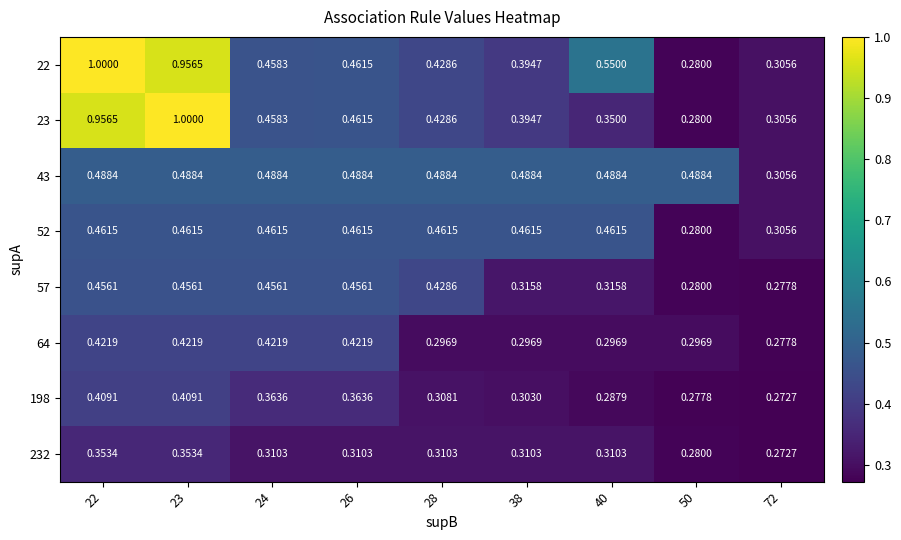

Is the value of 232 at 72 greater than the value of 52 at 26?

No